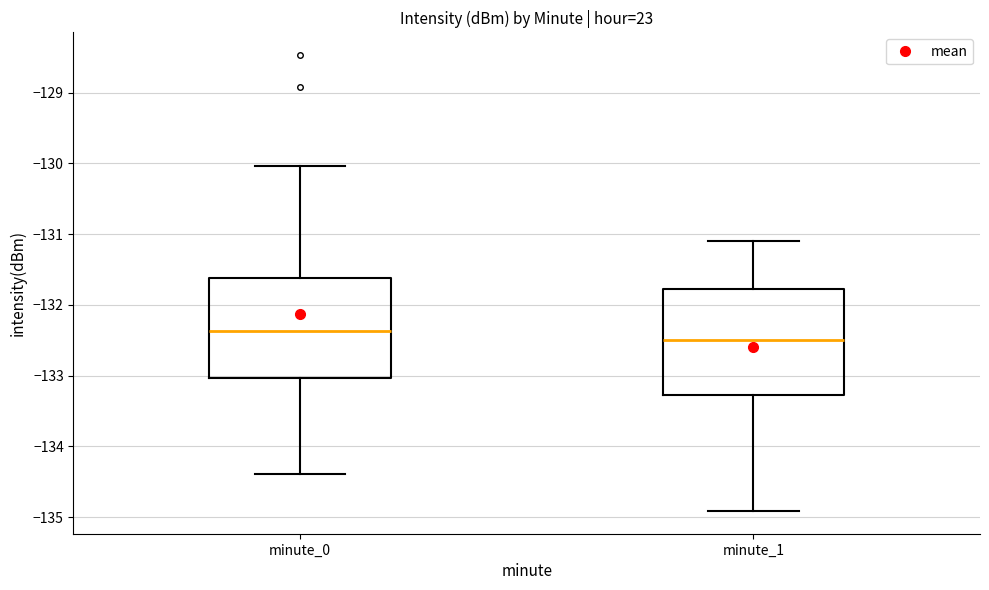

Which box's median line is the highest?

minute_0